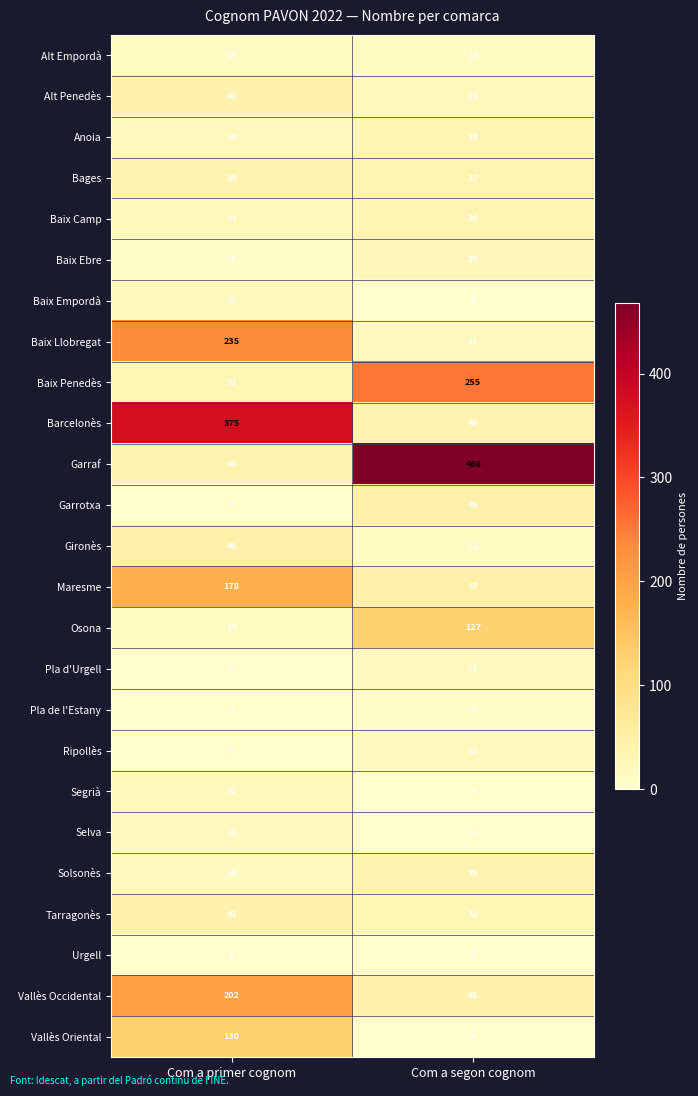

What is the difference between the maximum and minimum values in the Alt Penedès series?

19